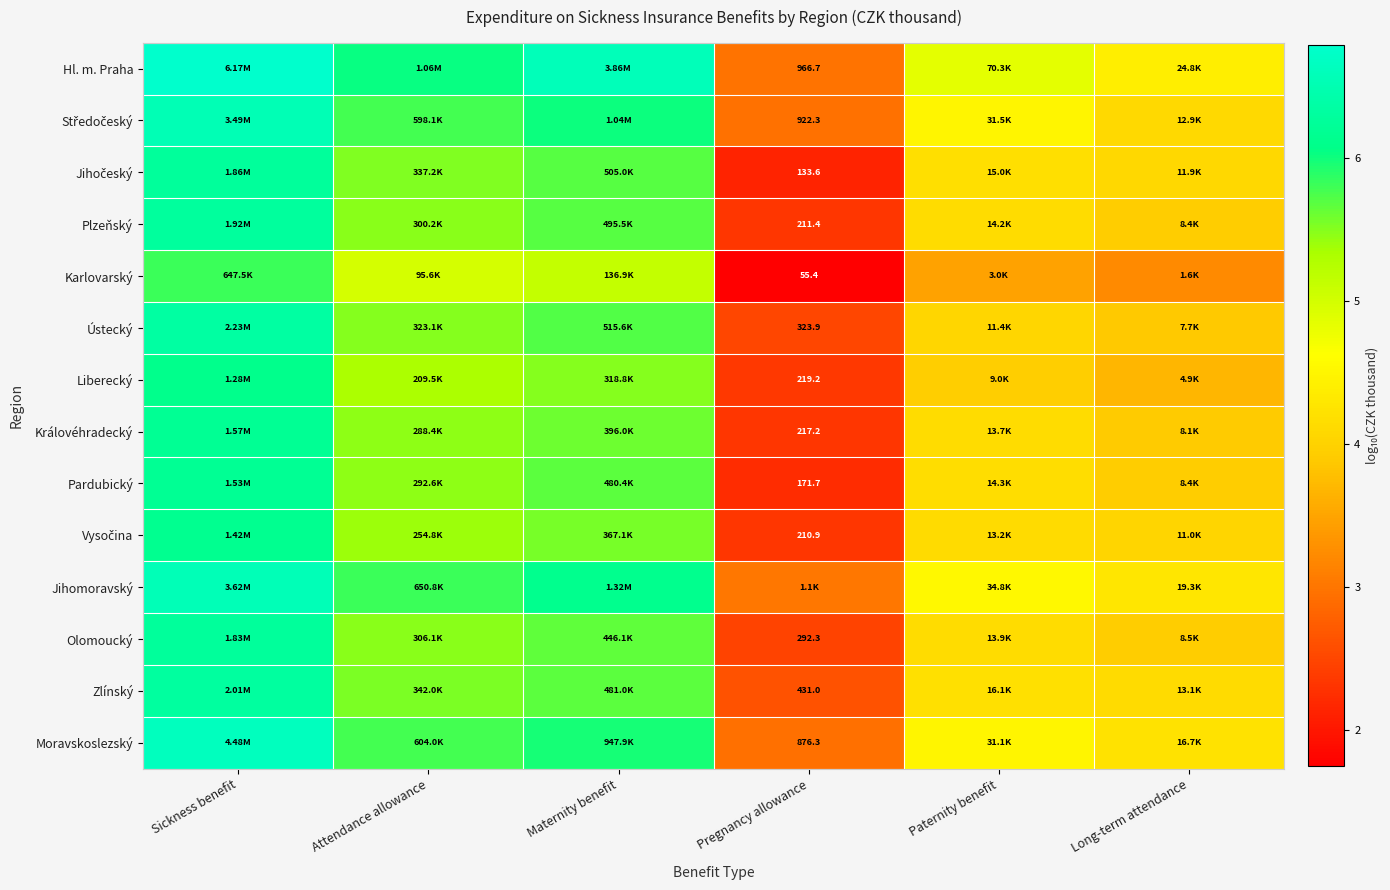

What is the average value of the Zlínský series?

4.7